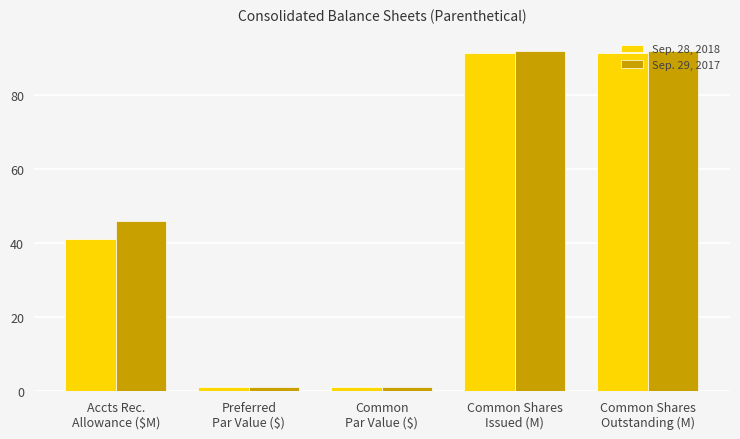

What are all the series names shown in the legend?

Sep. 28, 2018, Sep. 29, 2017